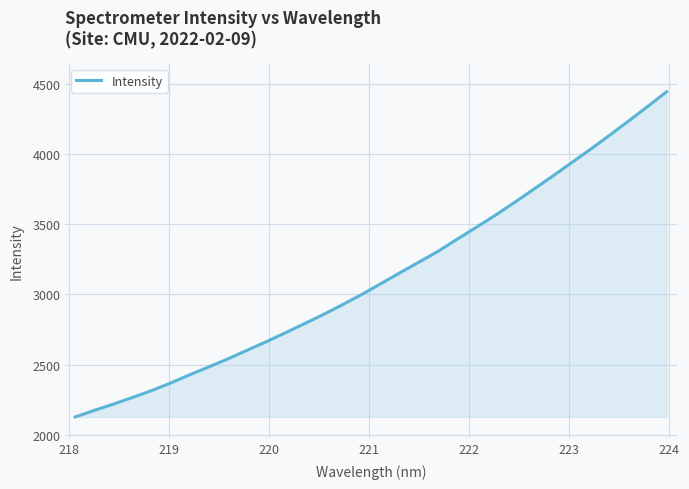

What is the maximum value shown in the chart?

4441.8